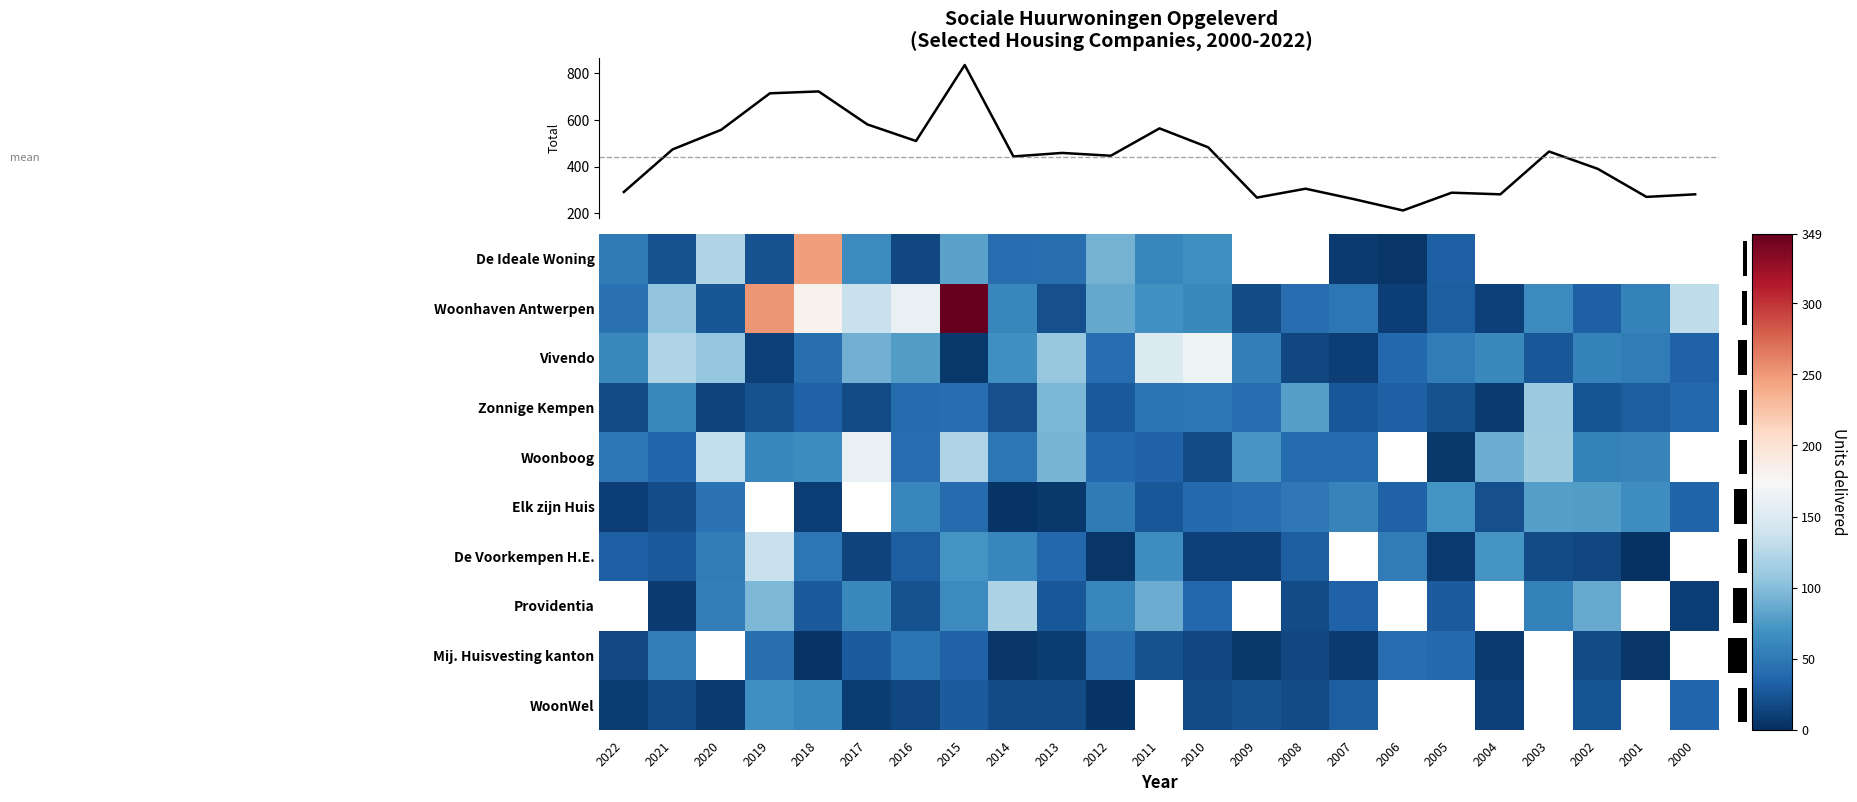

At how many categories does at least one series exceed 434?

13